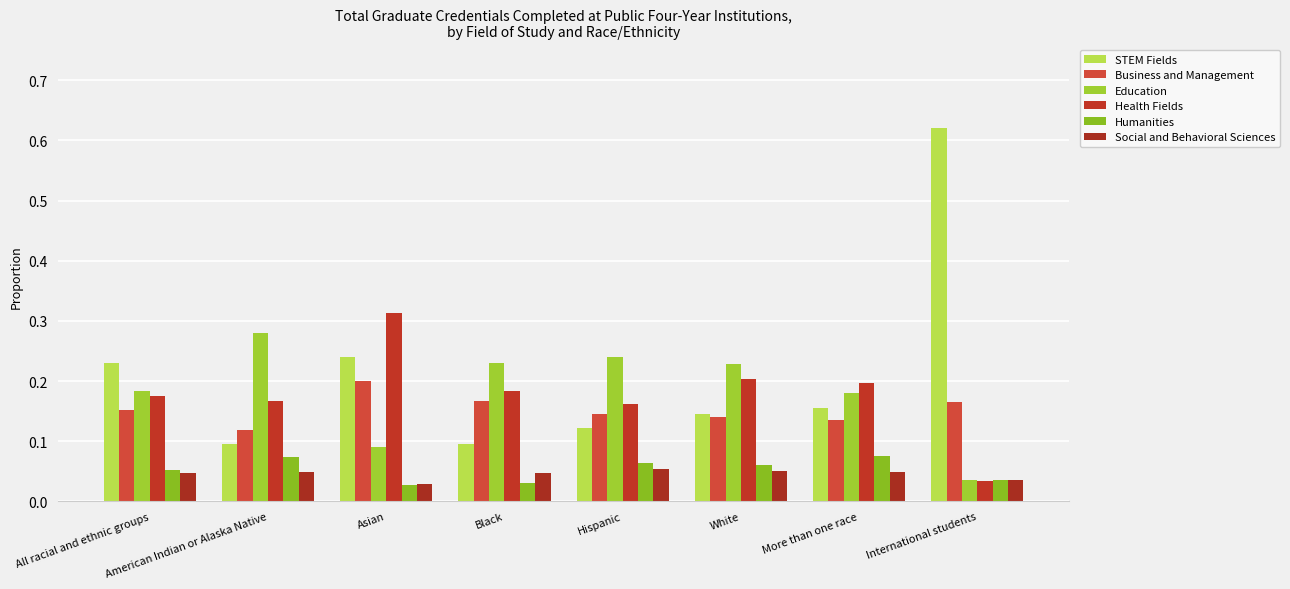

How many series are shown in this chart?

6